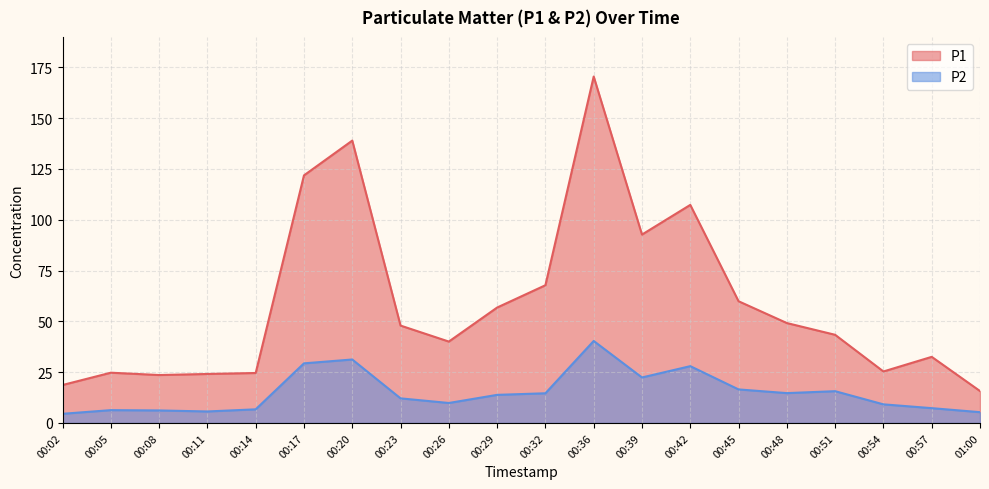

At which category is the sum across all series the highest?

00:36